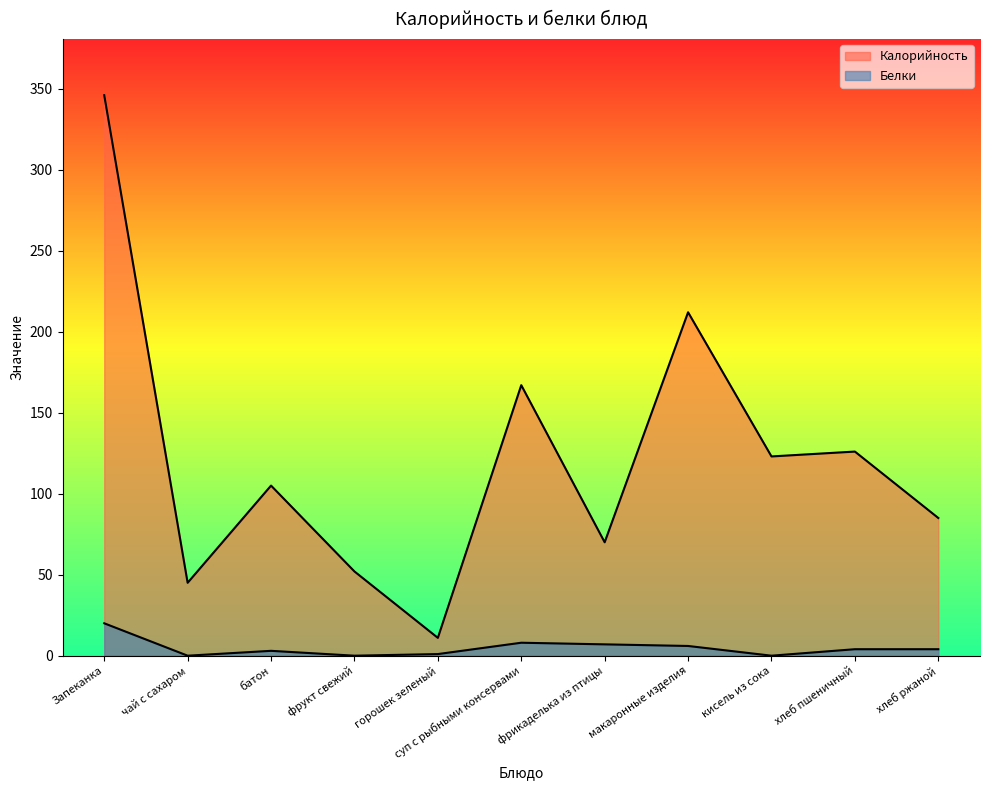

Rank the series by their maximum value, from highest to lowest.

Калорийность, Белки